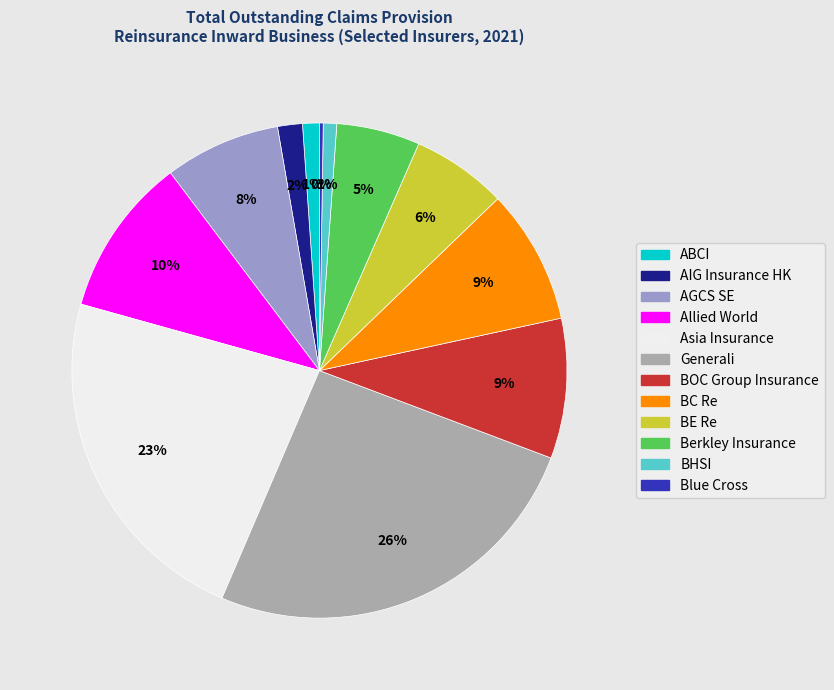

Is it true that Allied World is 1% of the pie?

False